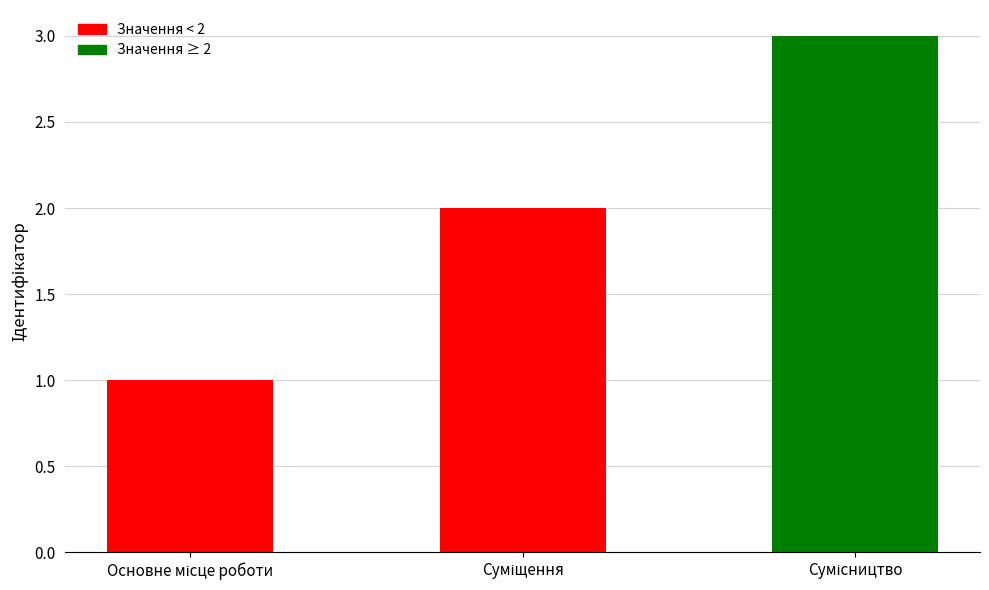

What is the maximum value shown in the chart?

3